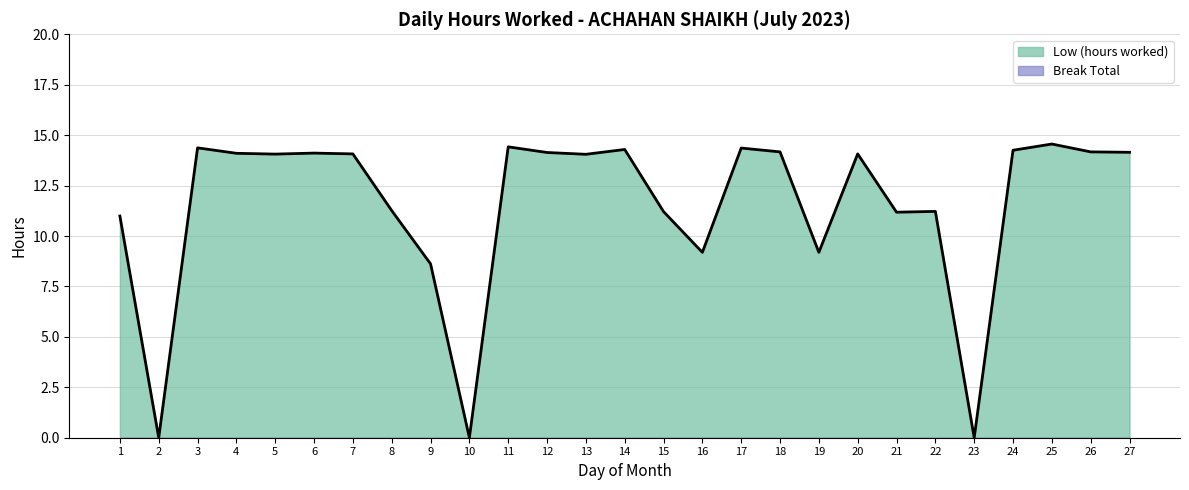

How many positive values are there?

24